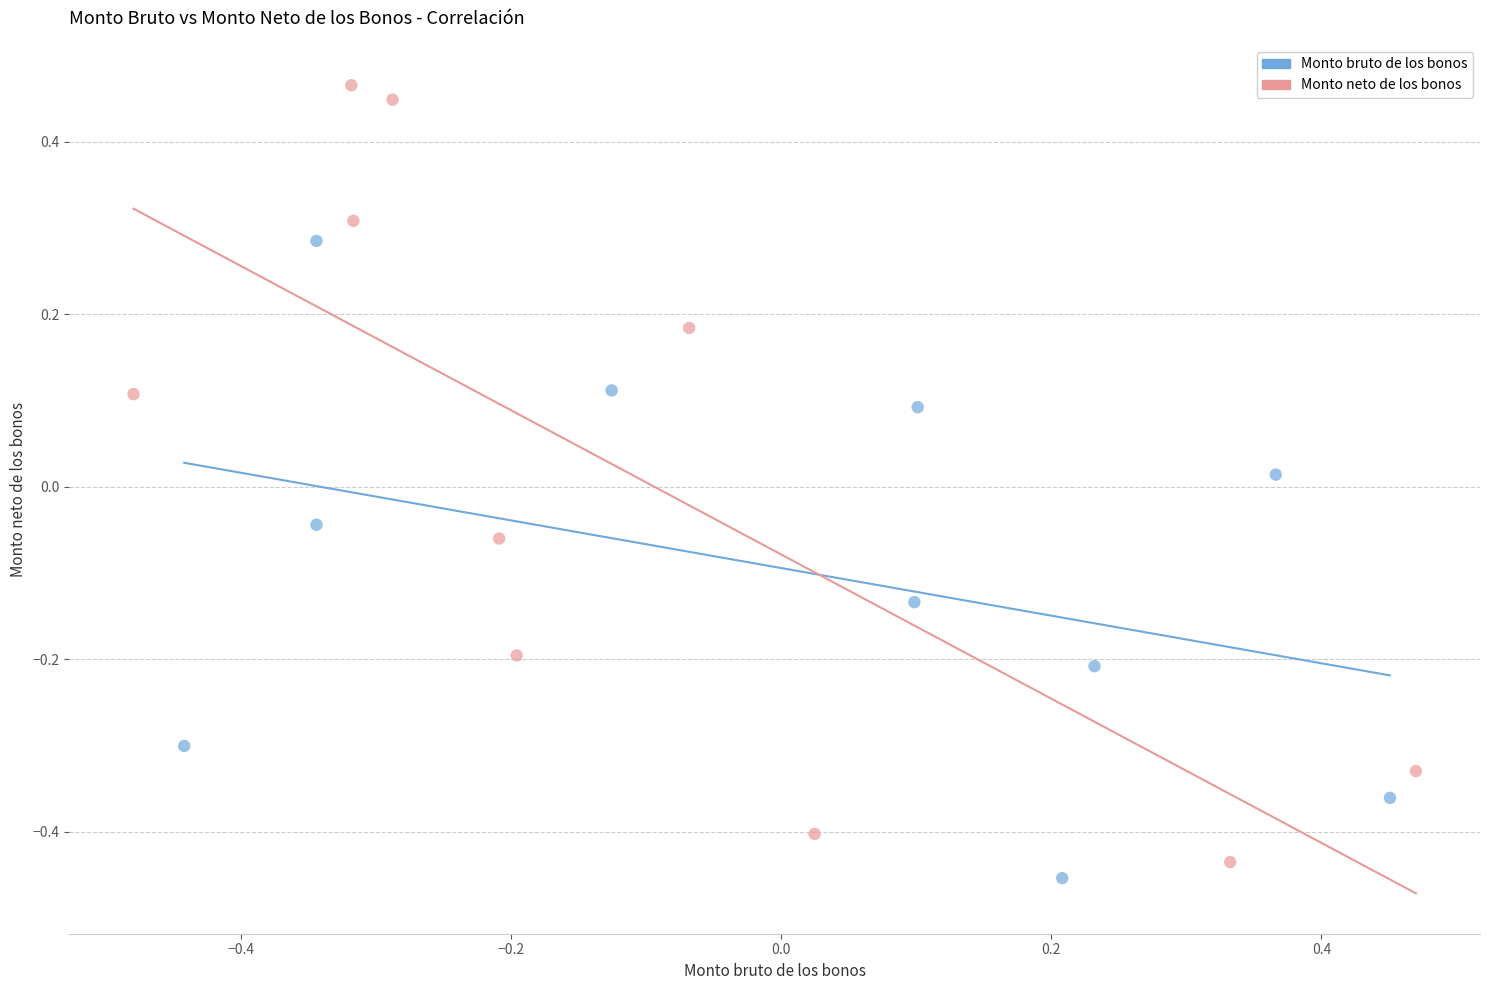

Which series reaches the maximum Y coordinate?

Monto neto de los bonos